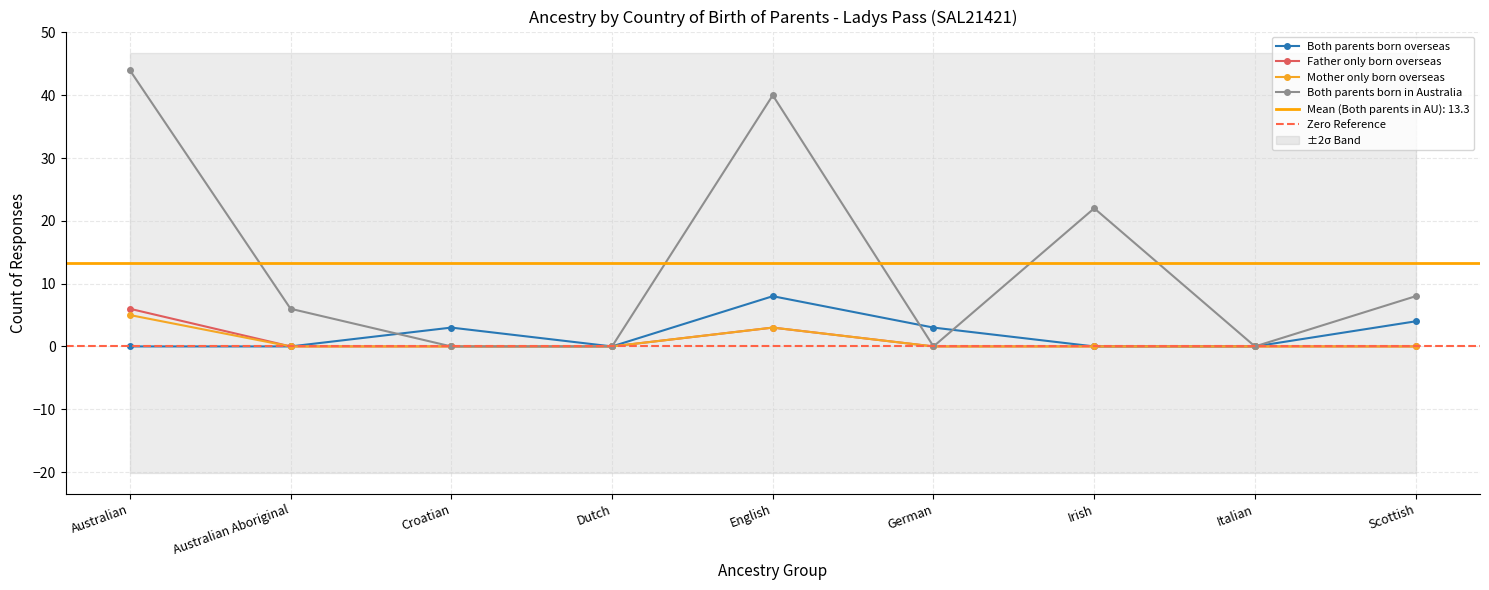

True or false: Both parents born overseas and Mother only born overseas intersect in this chart.

False